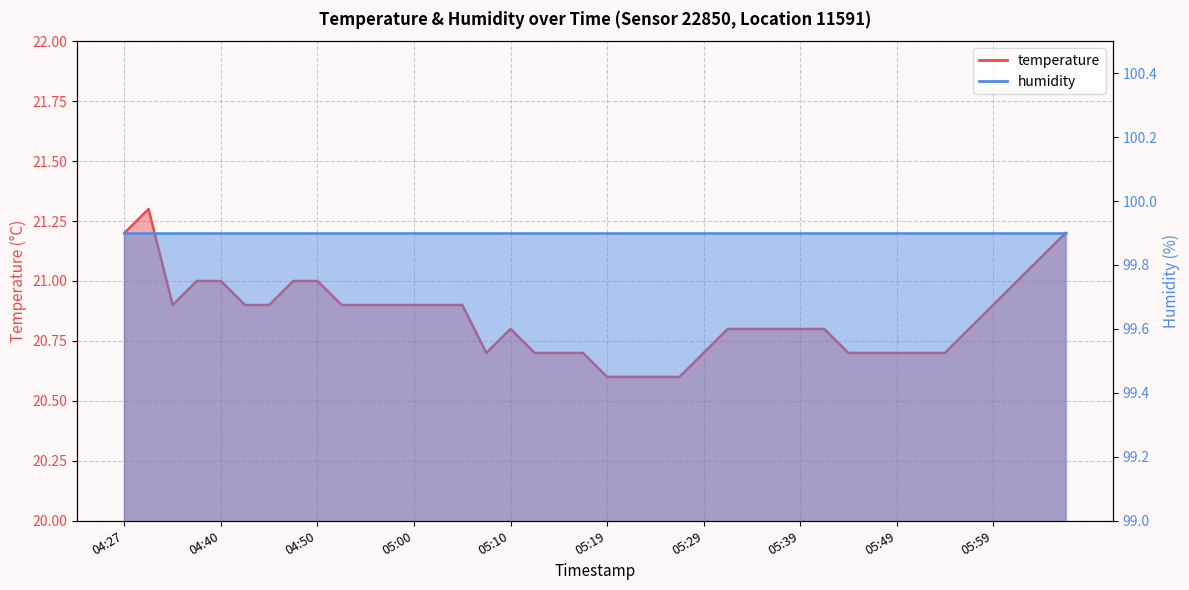

What is the label of the 35th point from the left?

05:54